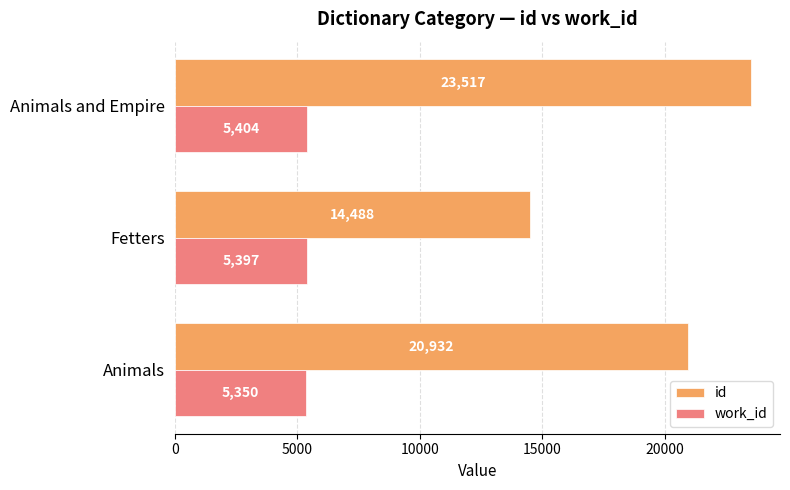

What are all the series names shown in the legend?

id, work_id